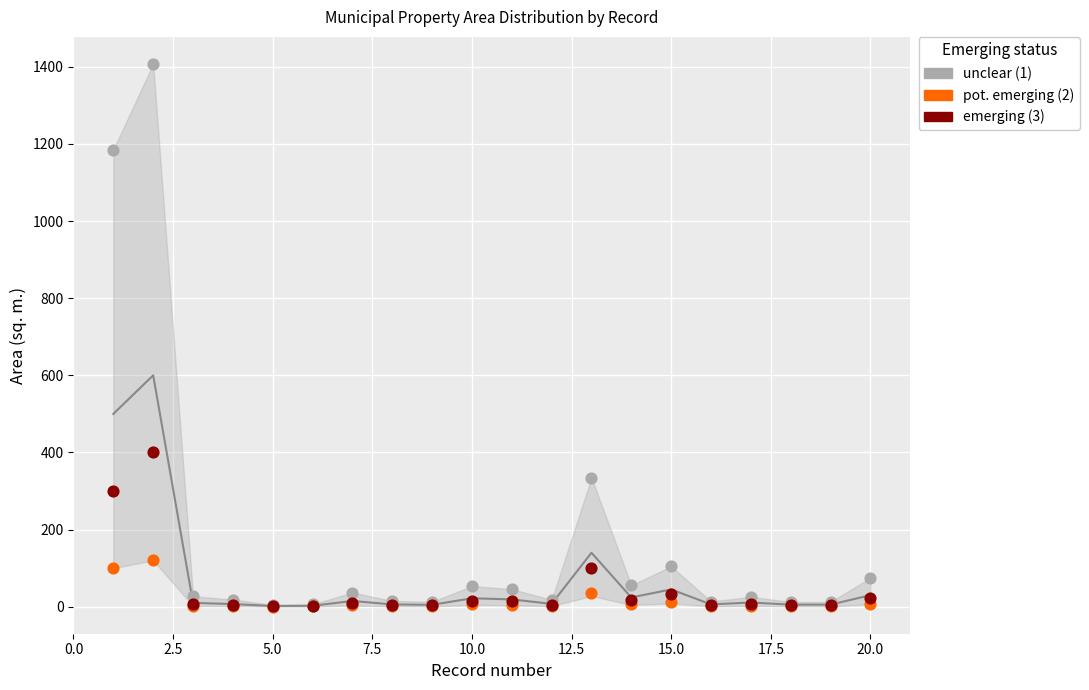

Which series has the largest Y range (max minus min)?

unclear (1)